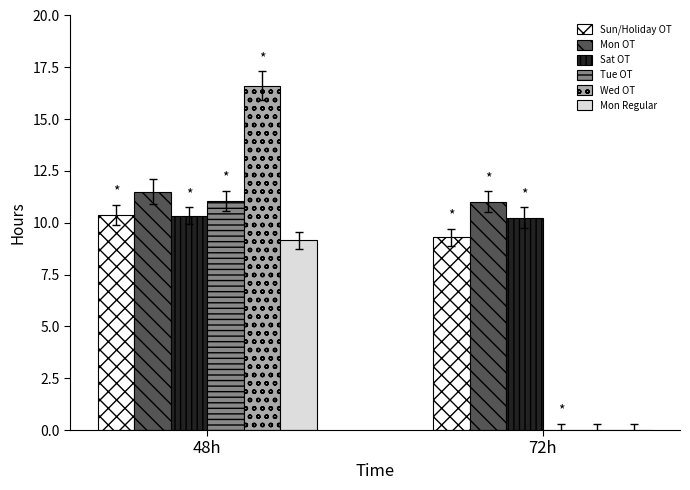

Count the number of categories in the chart.

2